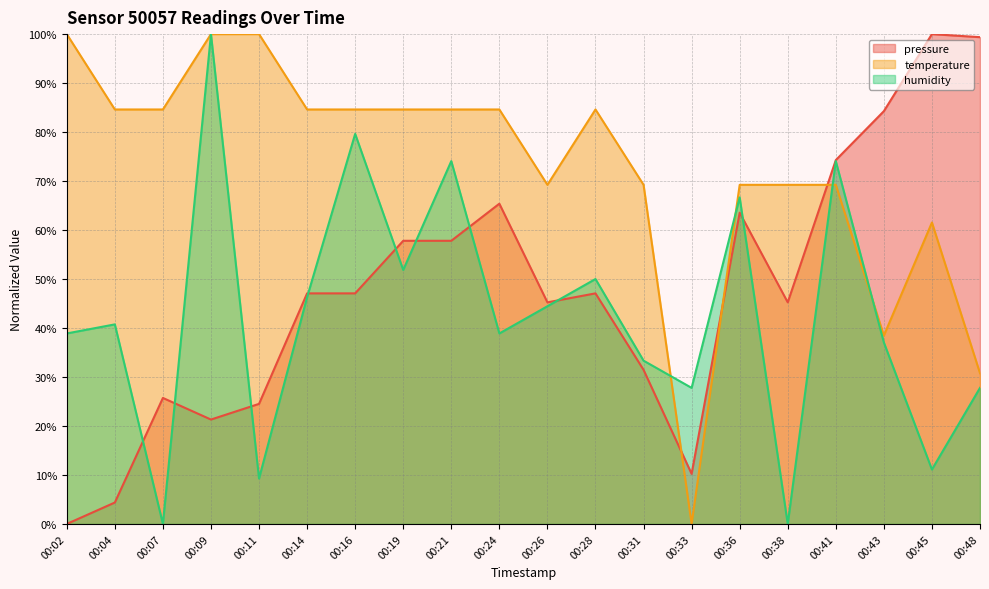

Is the value of pressure at 00:28 greater than the value of humidity at 00:45?

Yes